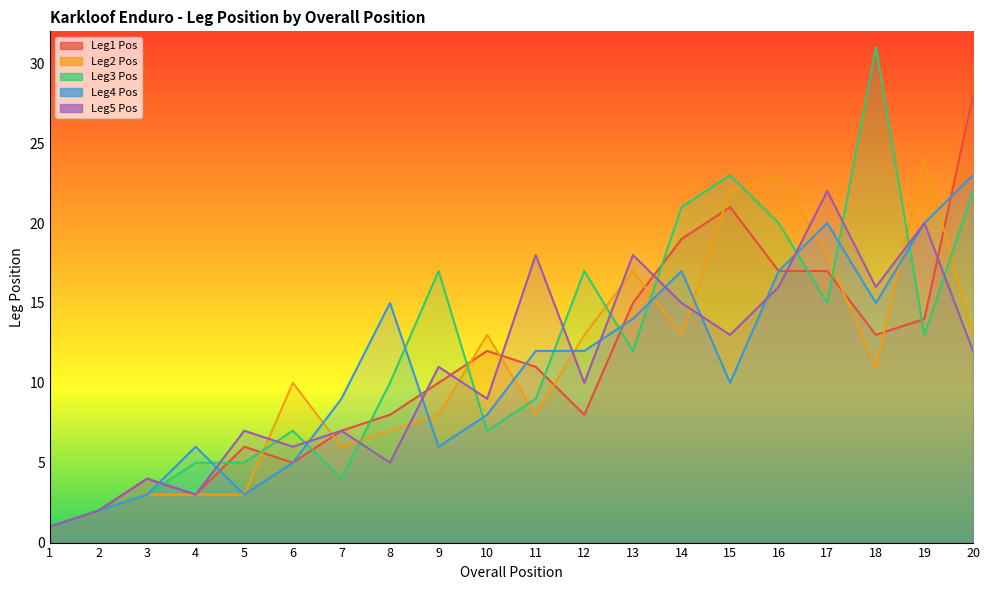

Reading left to right, what are all the values shown in this chart?

Leg1 Pos: 1	2	4	3	6	5	7	8	10	12	11	8	15	19	21	17	17	13	14	28
Leg2 Pos: 1	2	3	3	3	10	6	7	8	13	8	13	17	13	22	23	18	11	24	13
Leg3 Pos: 1	2	3	5	5	7	4	10	17	7	9	17	12	21	23	20	15	31	13	22
Leg4 Pos: 1	2	3	6	3	5	9	15	6	8	12	12	14	17	10	17	20	15	20	23
Leg5 Pos: 1	2	4	3	7	6	7	5	11	9	18	10	18	15	13	16	22	16	20	12